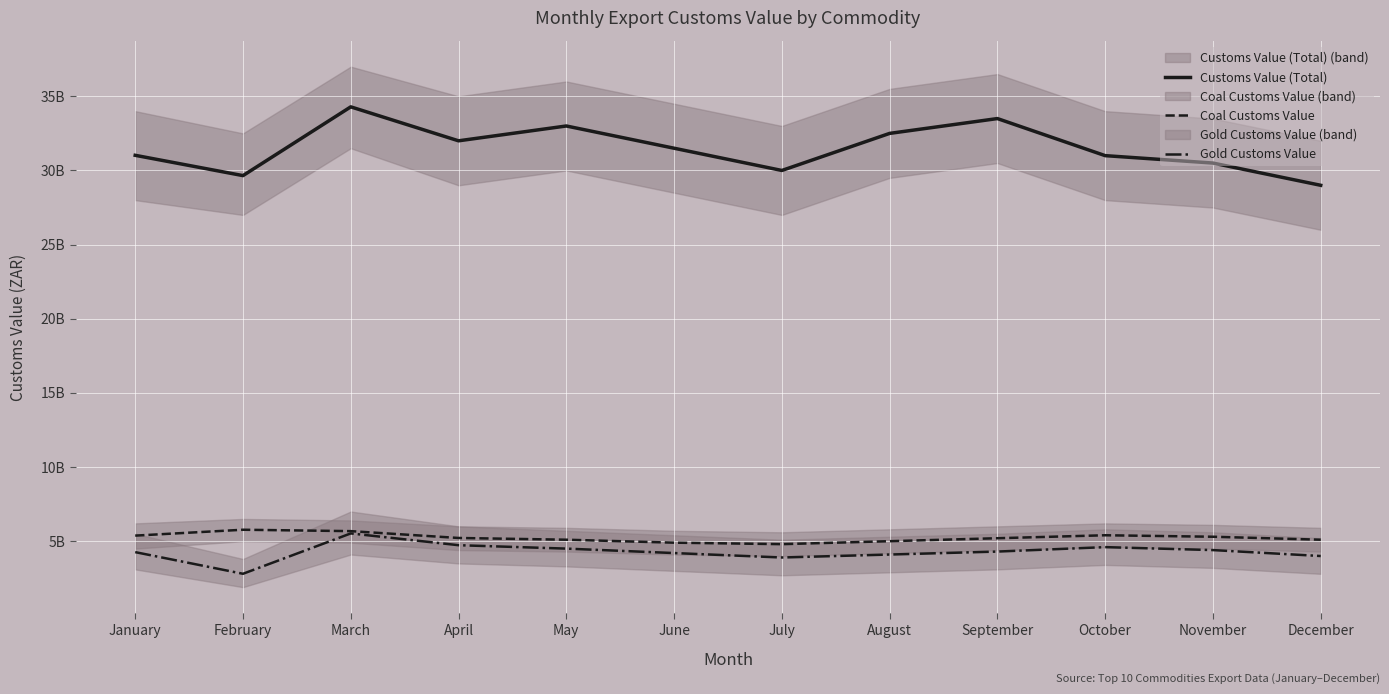

What is the average value of the Coal Customs Value series?

5236966295